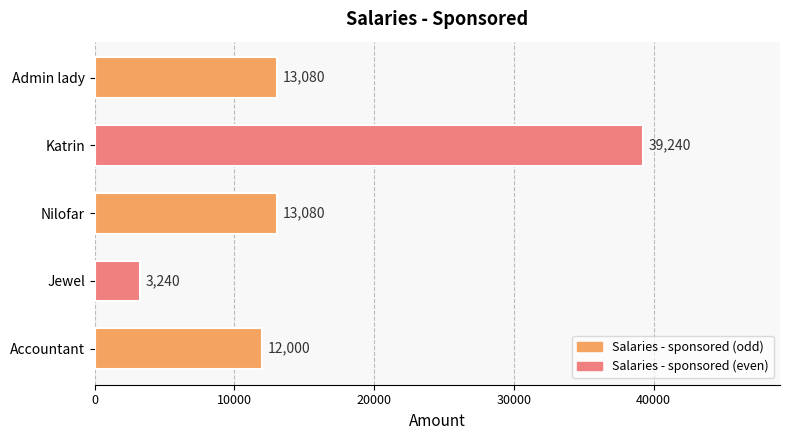

What is the sum of the values at Admin lady and Accountant?

25080